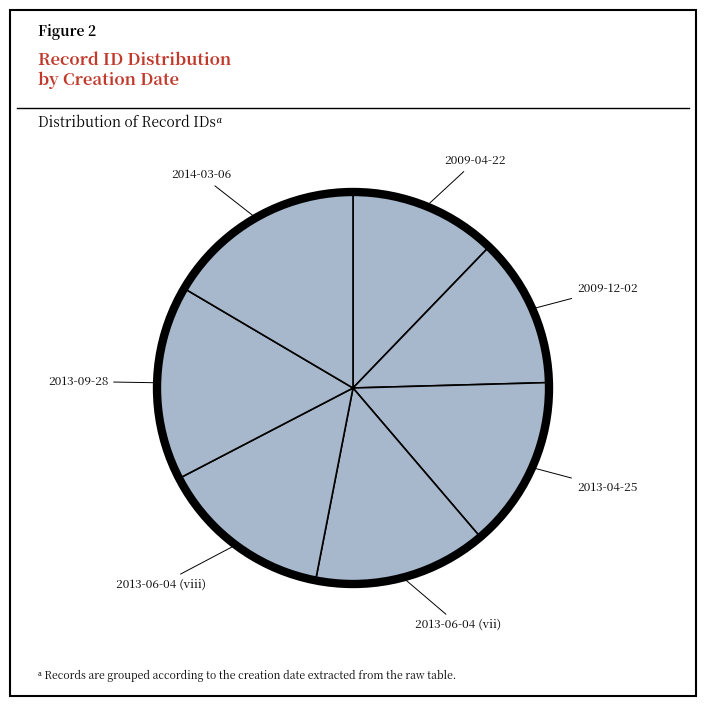

The 2013-04-25 slice represents 14% of the pie. True or false?

True